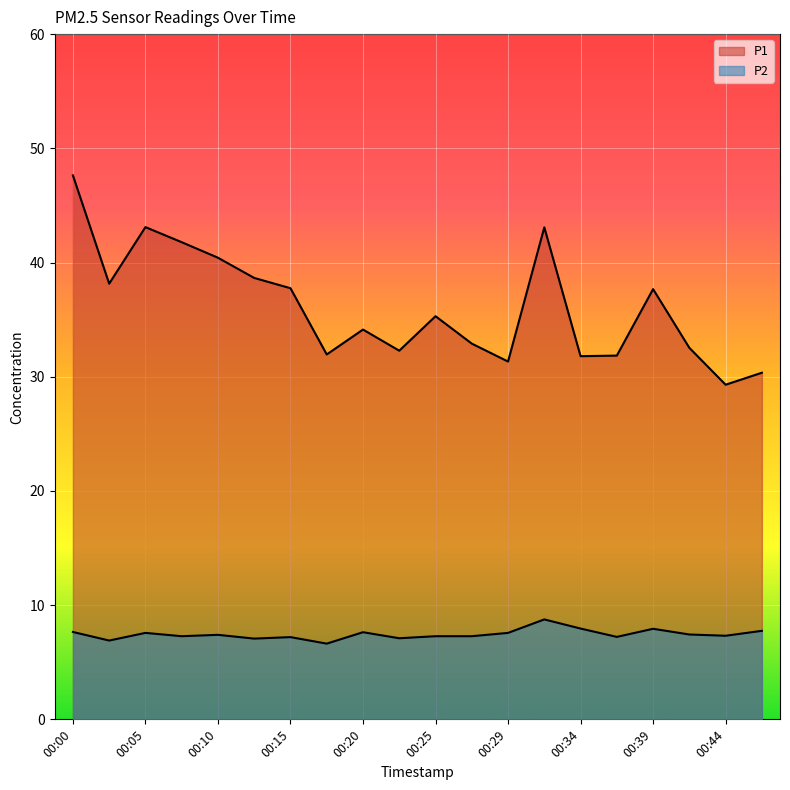

Between 00:10 and 00:02, which is larger?

00:10